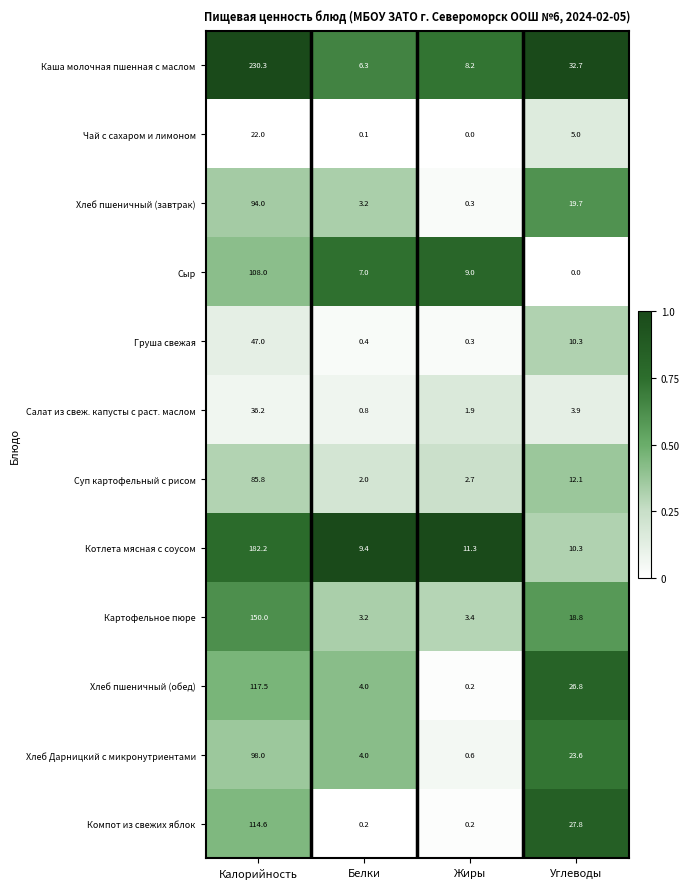

Which series has the largest total across all categories?

Каша молочная пшенная с маслом